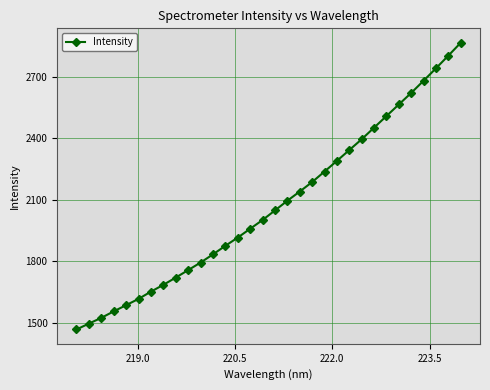

What is the maximum value shown in the chart?

2867.7